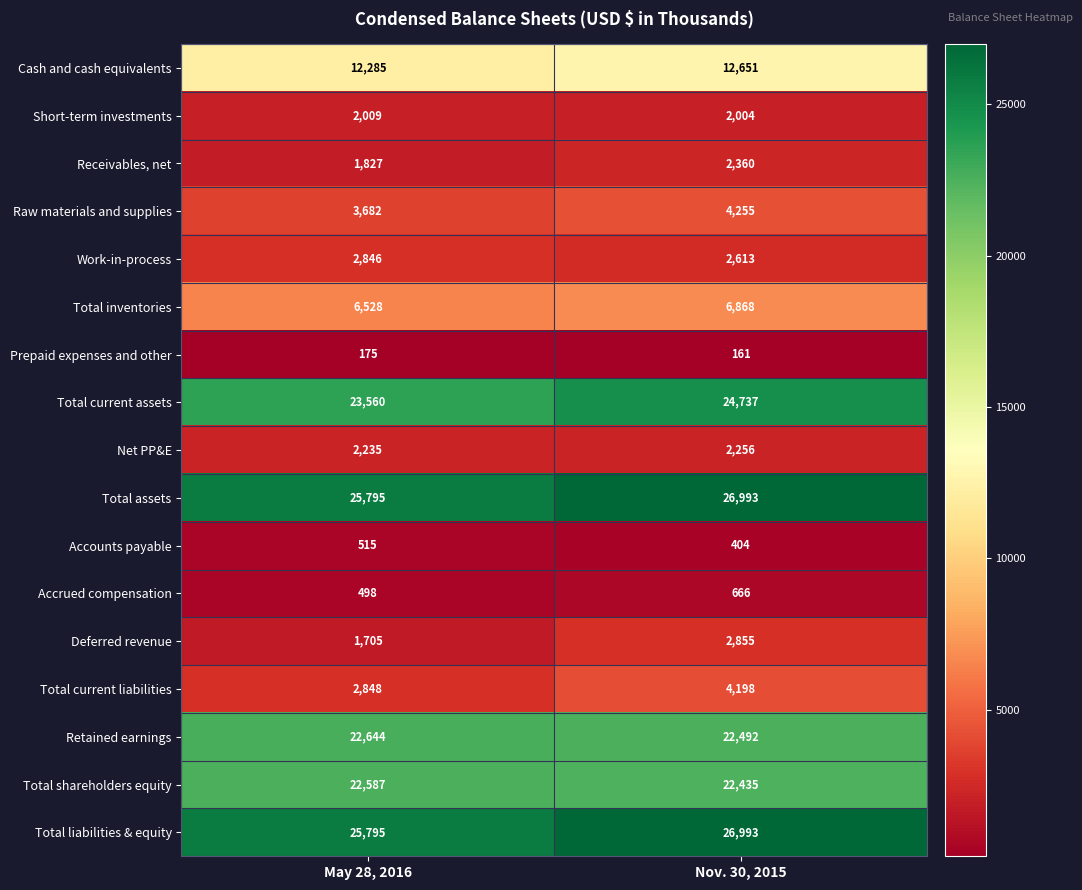

At how many categories does at least one series exceed 10348?

2